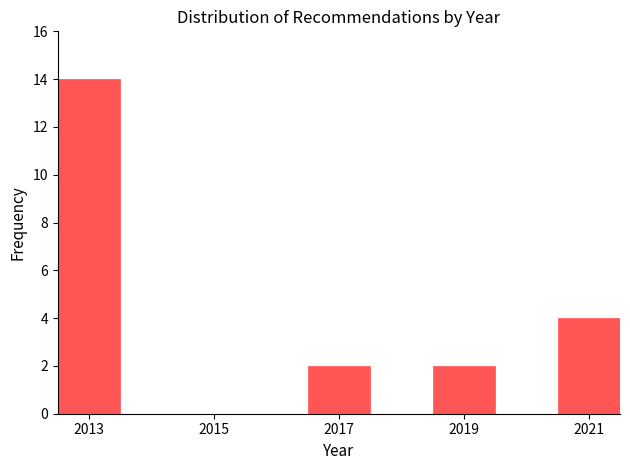

Reading left to right, list every bar in this chart as the range it spans on the x-axis followed by its height. Neither the bar edges nor the heights are printed on the chart, so give them approximately, as read against the axes.

2012.5 to 2013.5: 14
2013.5 to 2014.5: 0
2014.5 to 2015.5: 0
2015.5 to 2016.5: 0
2016.5 to 2017.5: 2
2017.5 to 2018.5: 0
2018.5 to 2019.5: 2
2019.5 to 2020.5: 0
2020.5 to 2021.5: 4